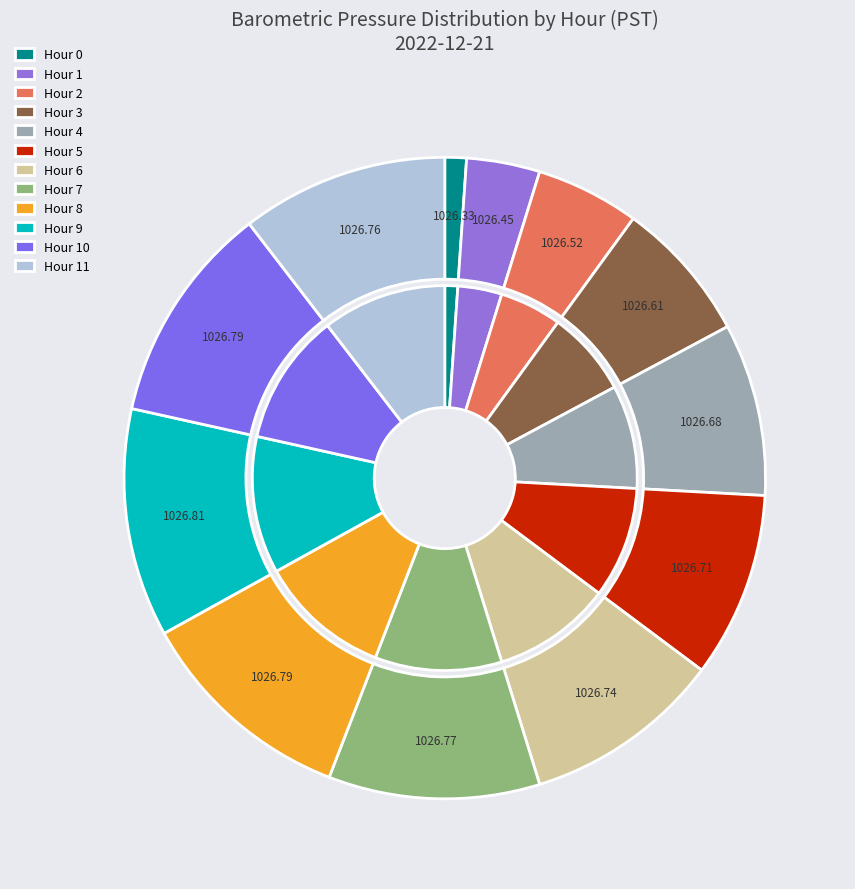

What is the change in value from Hour 2 to Hour 3?

+0.1